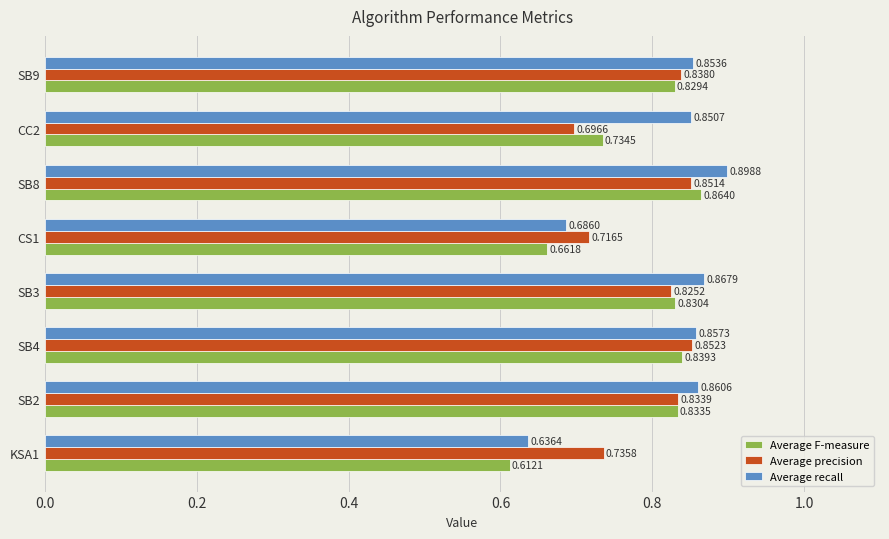

Between SB2 and SB3, which series saw the biggest shift?

Average precision